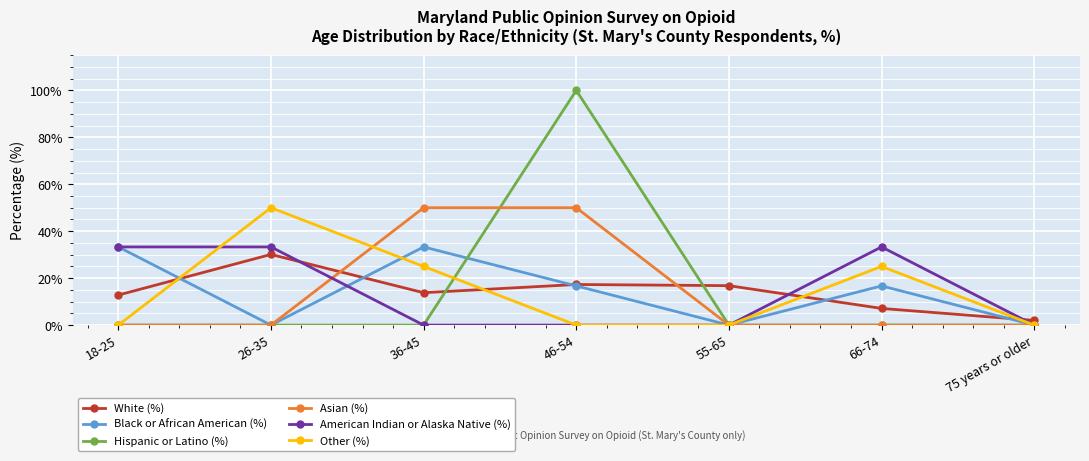

Is it true that Other (%) equals 0.0 at 75 years or older?

True